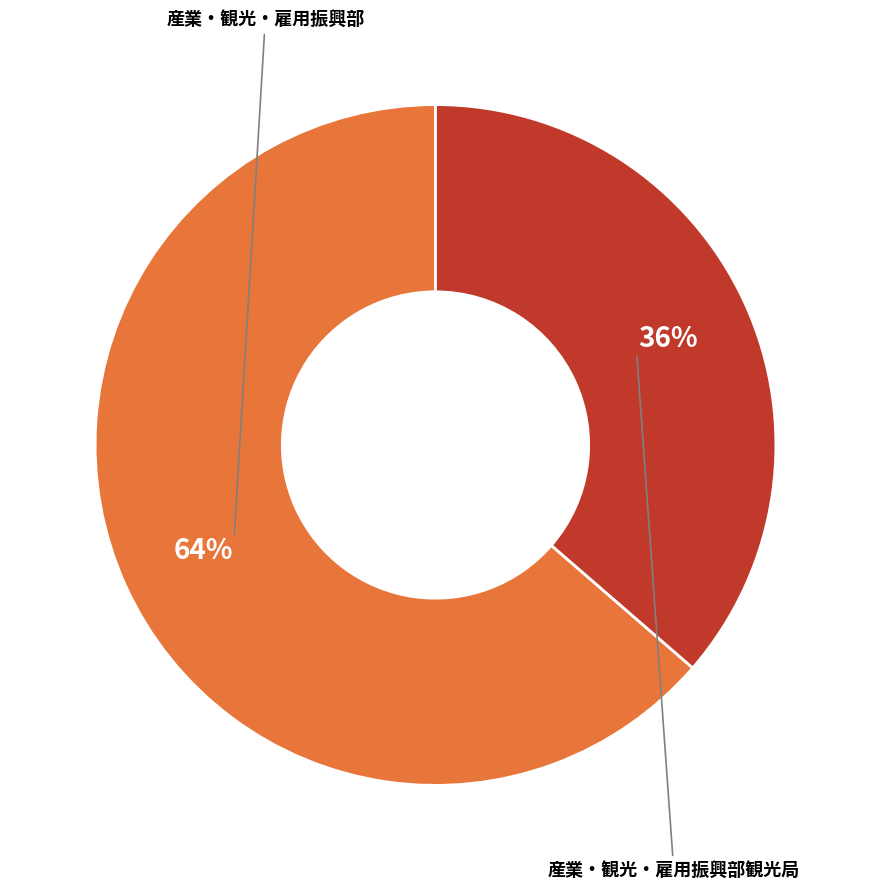

Does any single category account for the majority?

Yes